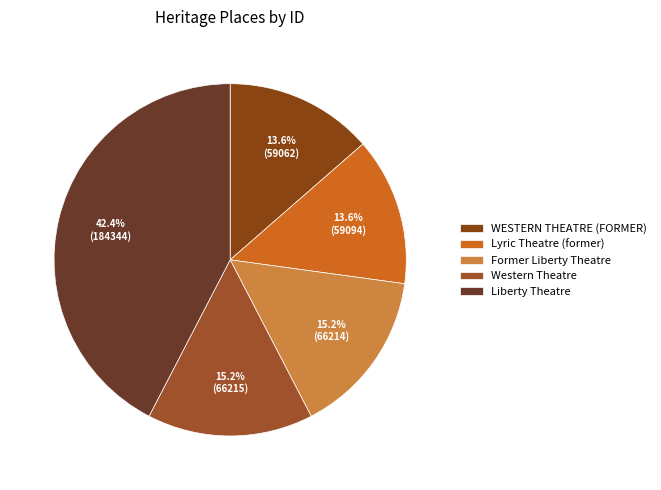

To the nearest percent, what is the difference between the Lyric Theatre (former) and Western Theatre slice percentages?

2%